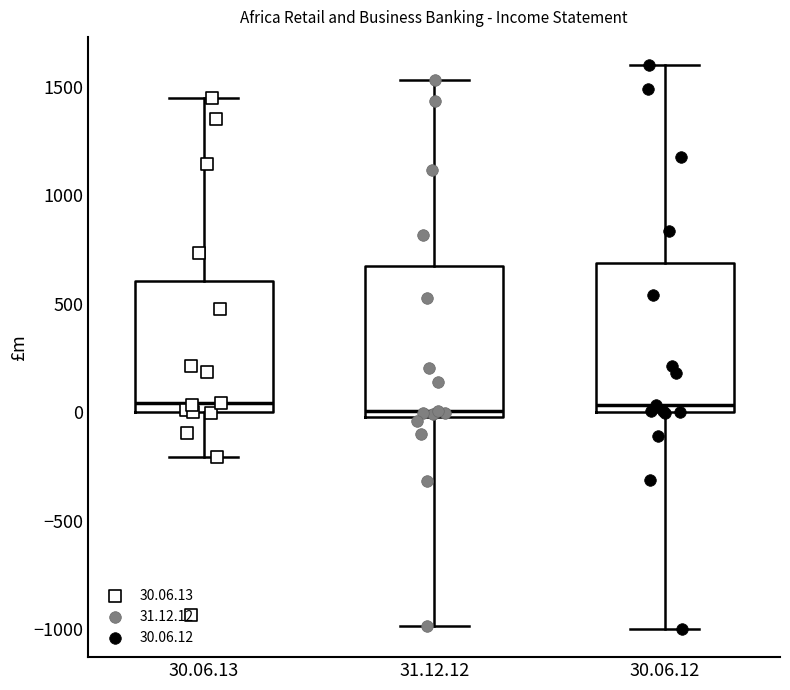

Reading left to right, transcribe this box plot: for each box, give where its median line is, the range the box spans, and where its two whiskers end, as read against the y-axis. The values are not printed on the chart, so give them approximately, as read against the axis.

30.06.13: median 50, box 0 to 600, whiskers -200 to 1450
31.12.12: median 0 (just above the box's lower edge), box 0 to 650, whiskers -1000 to 1550
30.06.12: median 50, box 0 to 700, whiskers -1000 to 1600